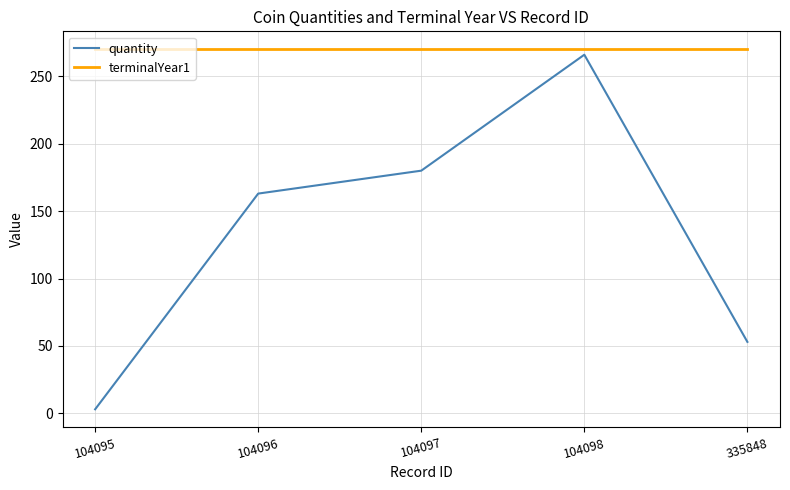

What is the average value of the quantity series?

133